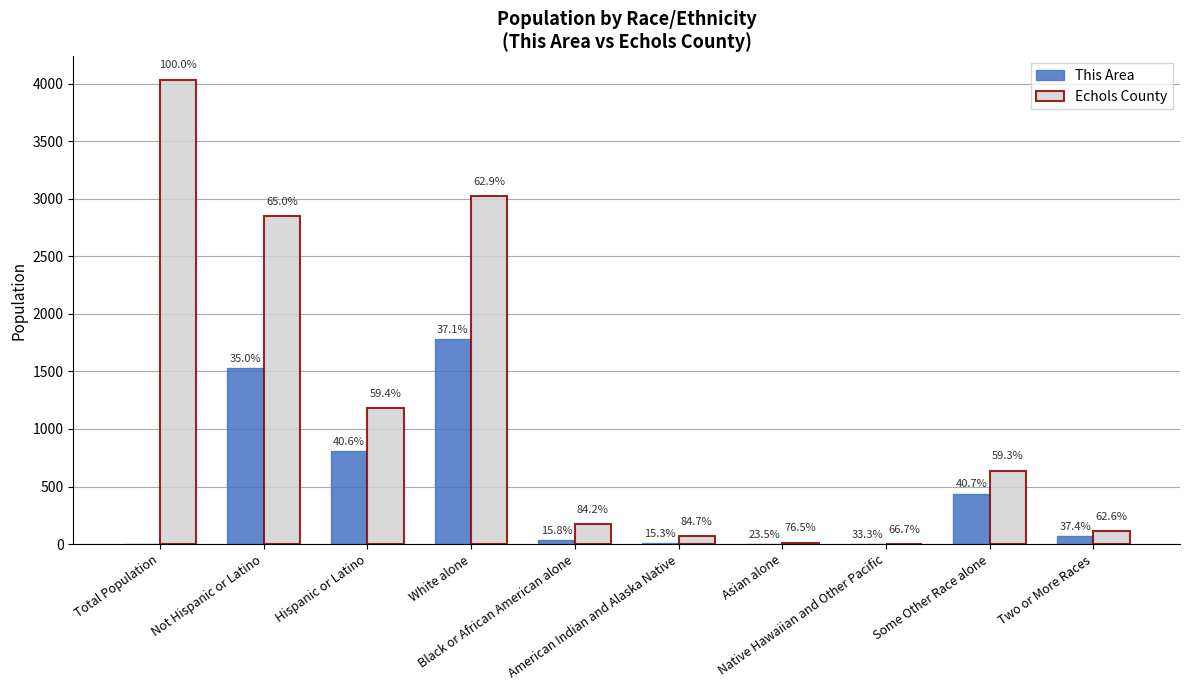

What is the average value of the This Area series?

468